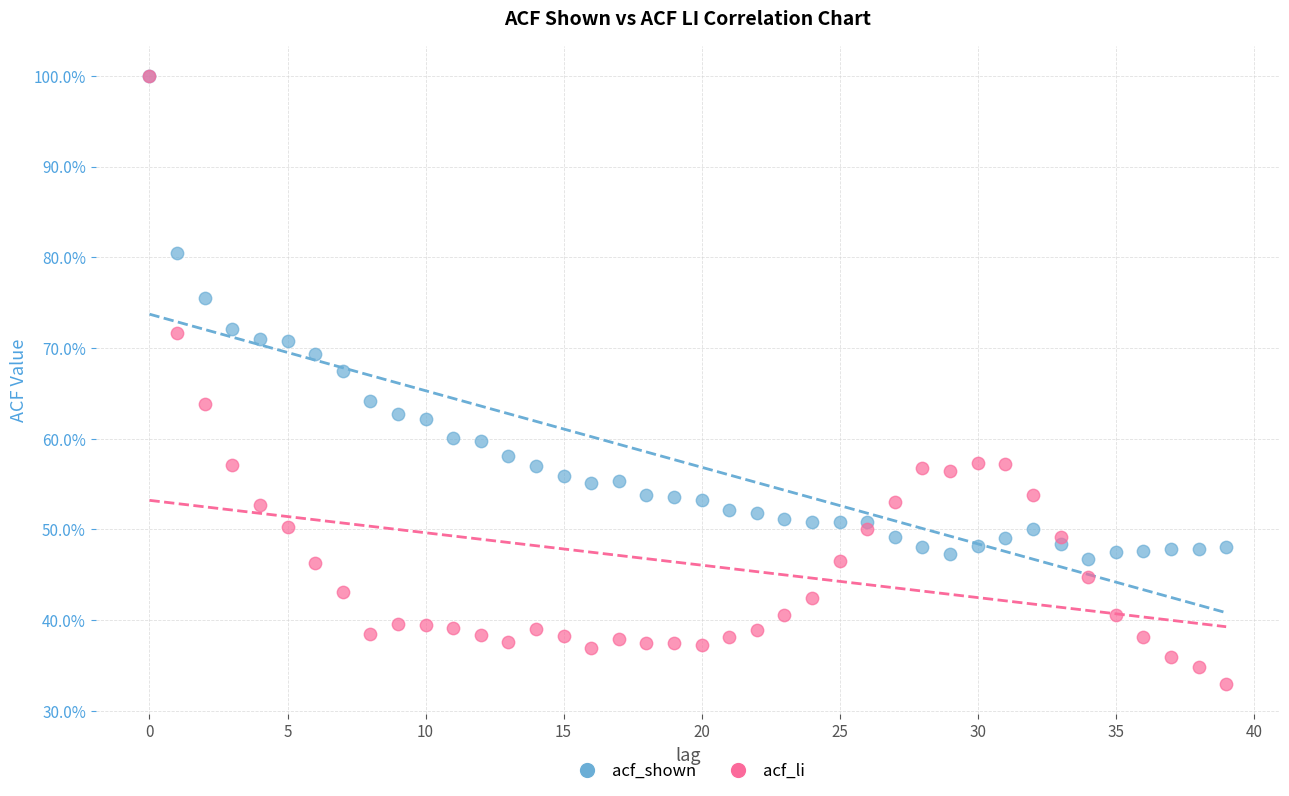

What are all the series names shown in the legend?

acf_shown, acf_li